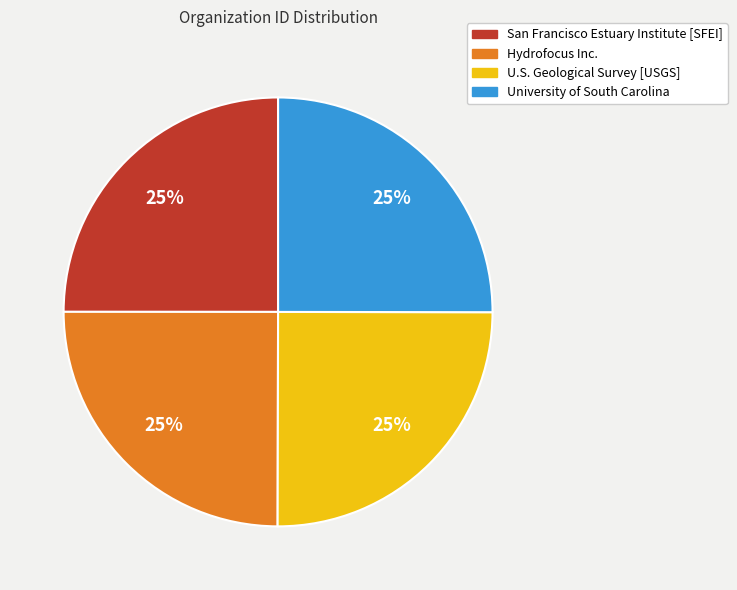

To the nearest percent, what is the average slice percentage?

25%